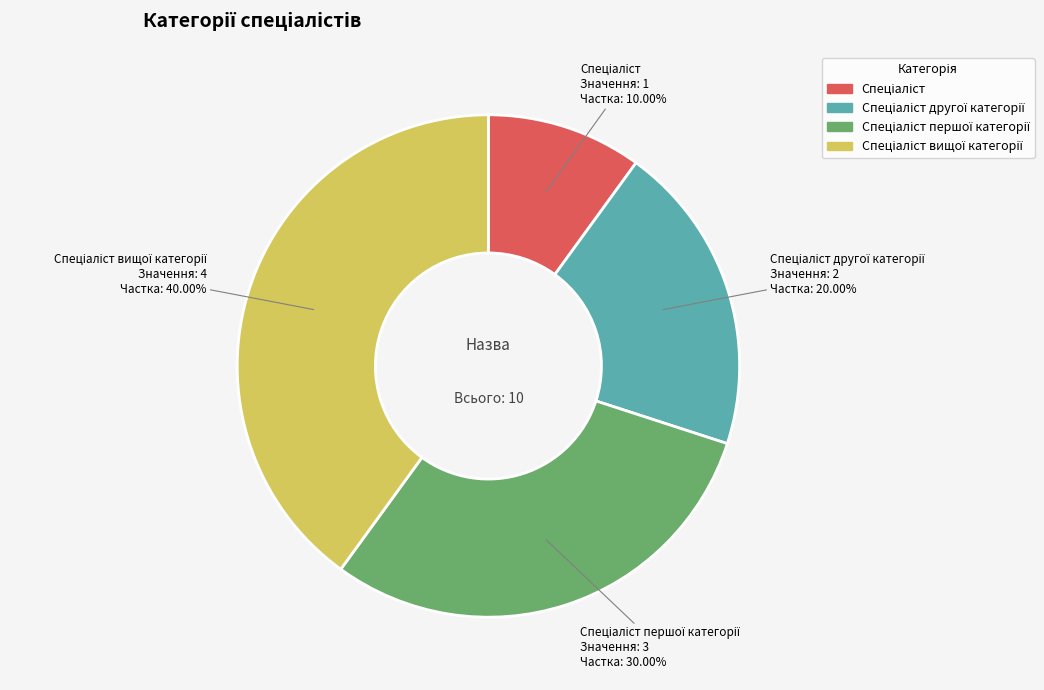

Does any single category account for the majority?

No